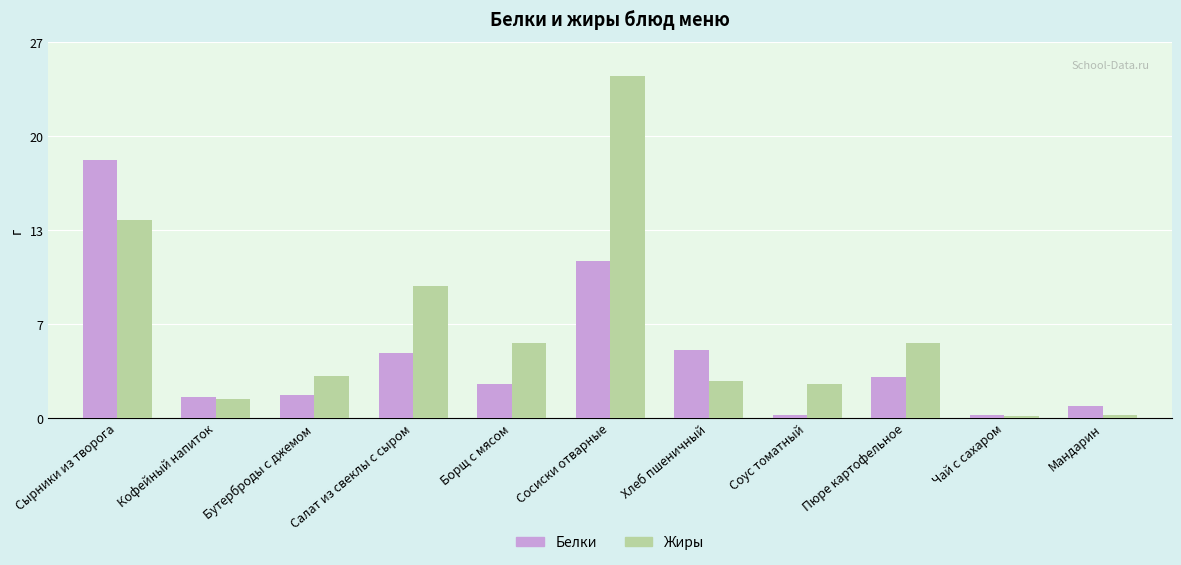

Reading left to right, what are all the values shown in this chart?

Белки: 18.4	1.5	1.6	4.6	2.4	11.2	4.8	0.2	2.9	0.2	0.8
Жиры: 14.1	1.3	3.0	9.4	5.3	24.4	2.6	2.4	5.3	0.1	0.2